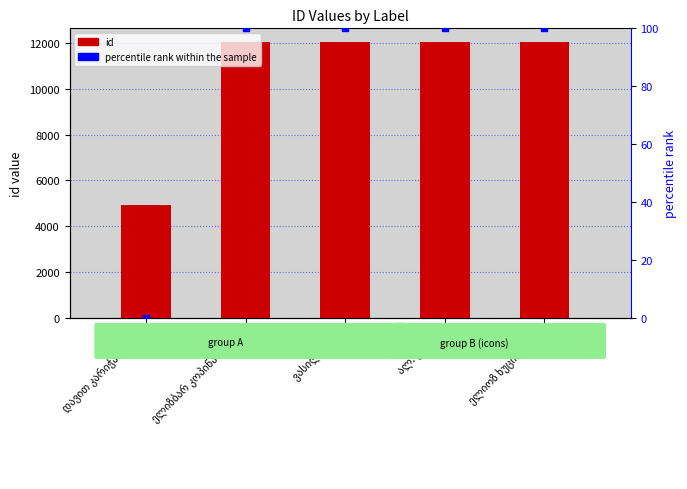

True or false: the data shows 12045 at ალ. ესაკია.

True